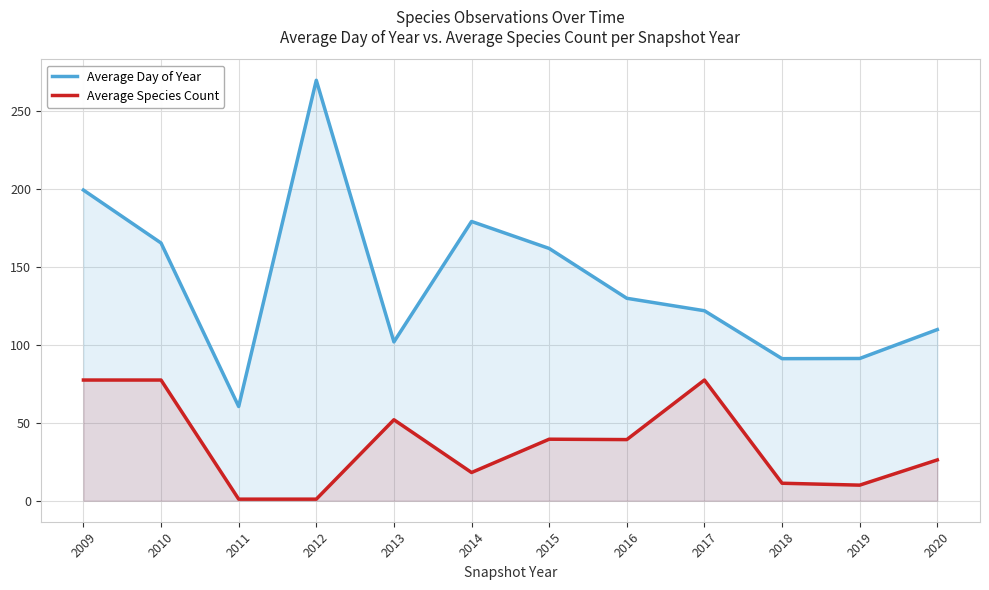

True or false: Average Species Count and Average Day of Year intersect in this chart.

False